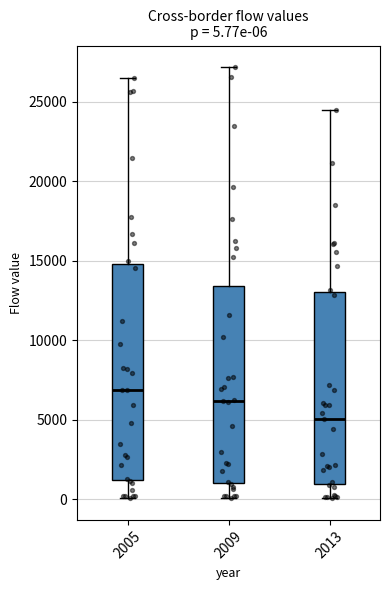

Which box is the tallest, from its lower edge to its upper edge?

2005